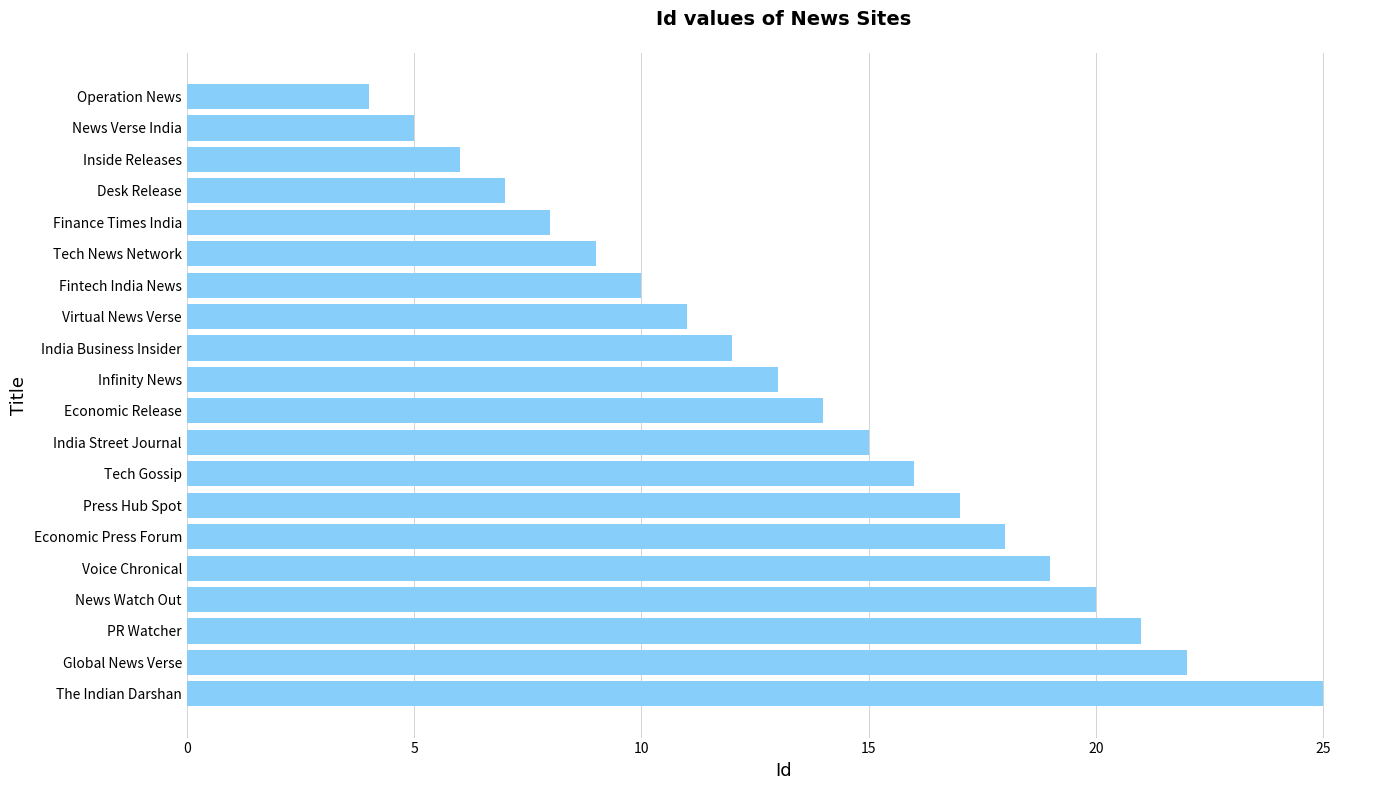

Approximately how many times larger is the value at Inside Releases compared to Global News Verse?

0.3